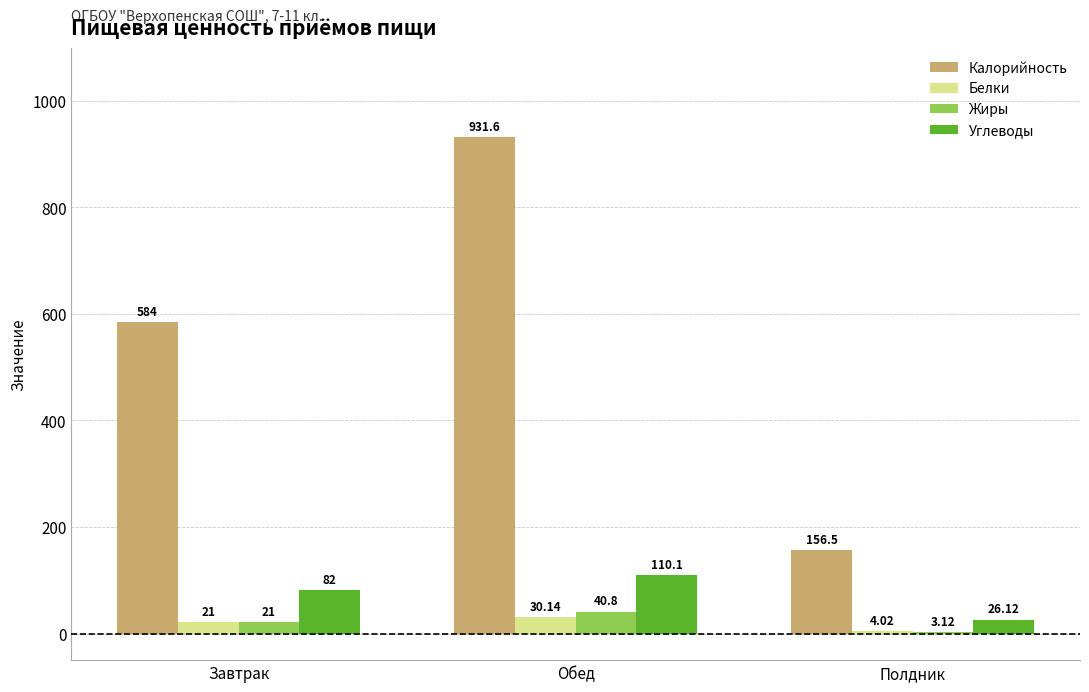

Where is Жиры nearest to the value 21?

Завтрак